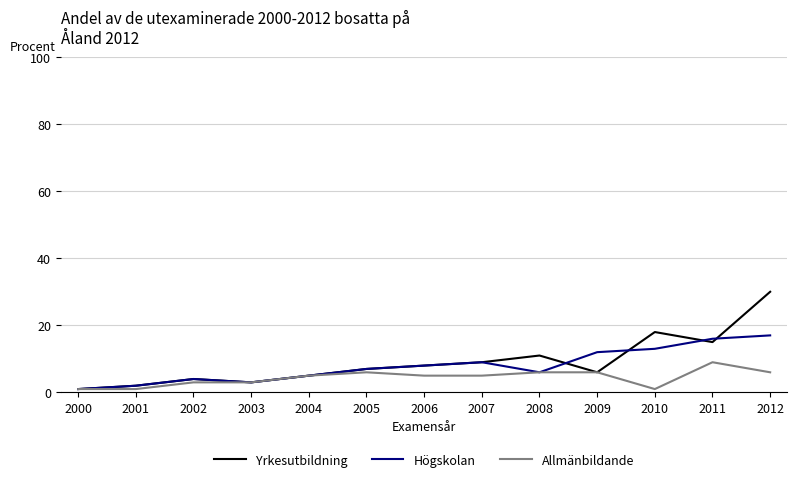

What is the difference between the second highest and second lowest values in the Högskolan series?

14